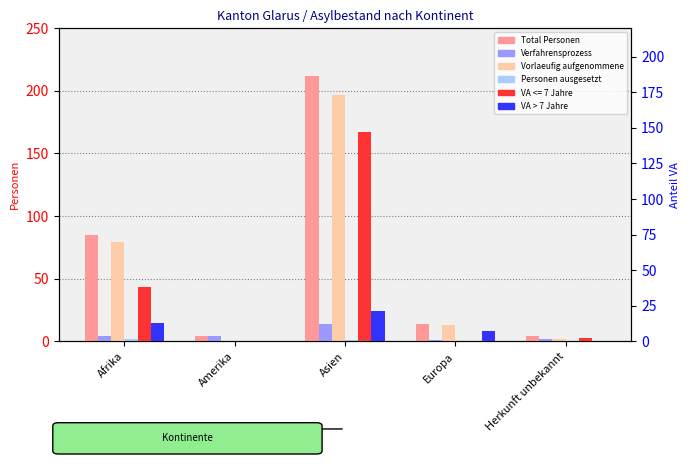

What is the average value of the Personen ausgesetzt series?

1